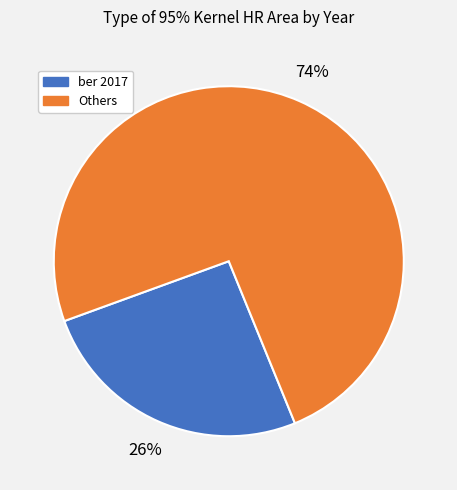

Is there a majority slice in this chart?

Yes